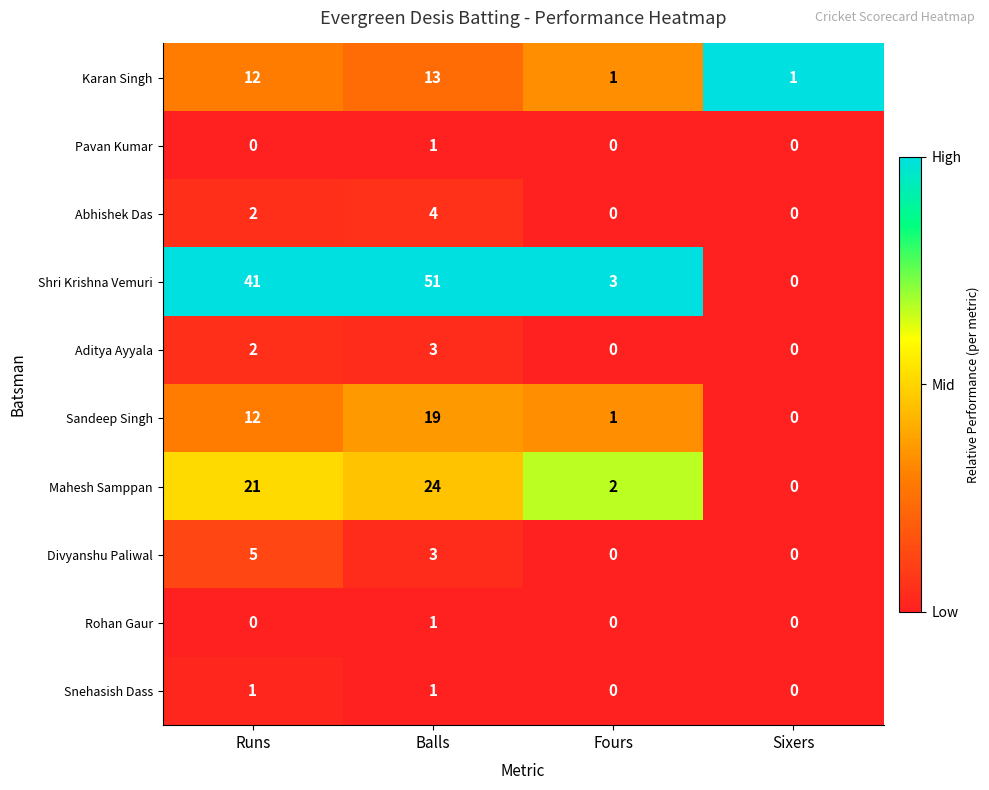

Which category has the highest value across all series?

Balls